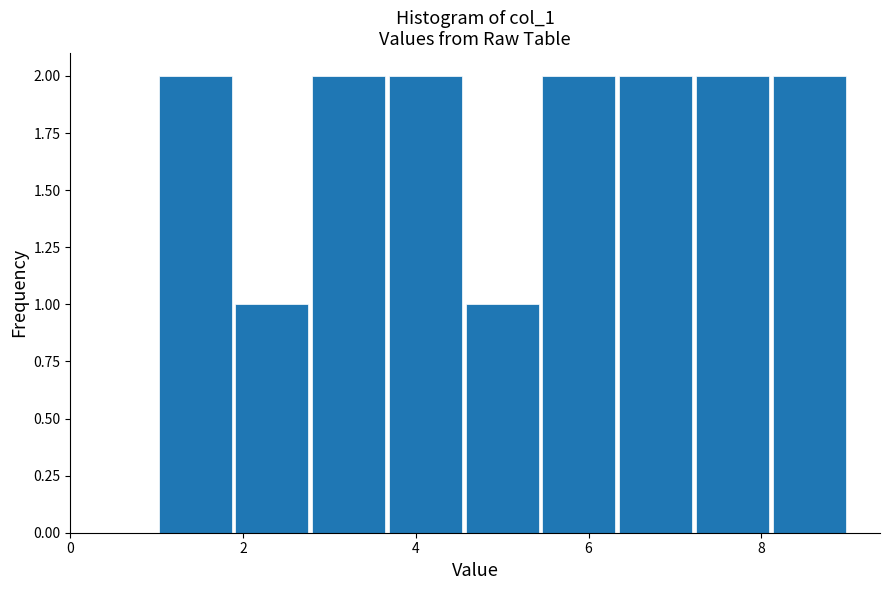

Reading left to right, list every bar in this chart as the range it spans on the x-axis followed by its height. Neither the bar edges nor the heights are printed on the chart, so give them approximately, as read against the axes.

1.0 to 1.8: 2
1.8 to 2.8: 1
2.8 to 3.6: 2
3.6 to 4.6: 2
4.6 to 5.4: 1
5.4 to 6.4: 2
6.4 to 7.2: 2
7.2 to 8.2: 2
8.2 to 9.0: 2